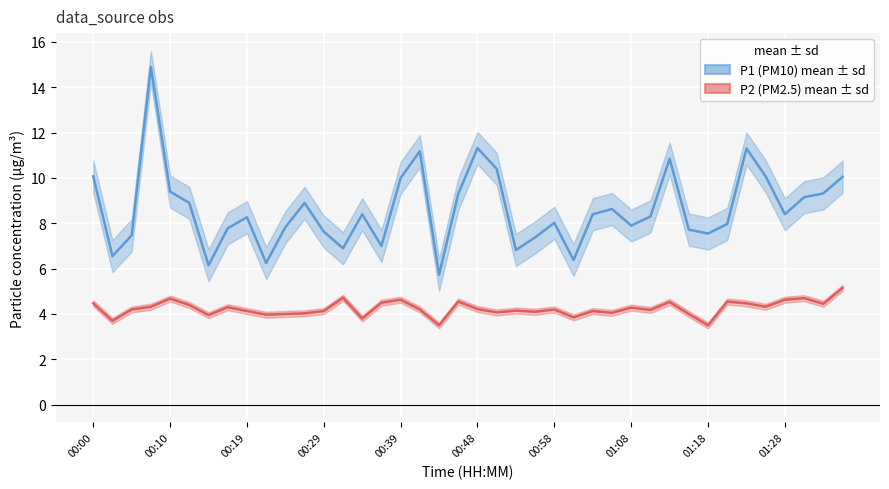

Rank the series by their average value, from highest to lowest.

P1 (PM10), P2 (PM2.5)